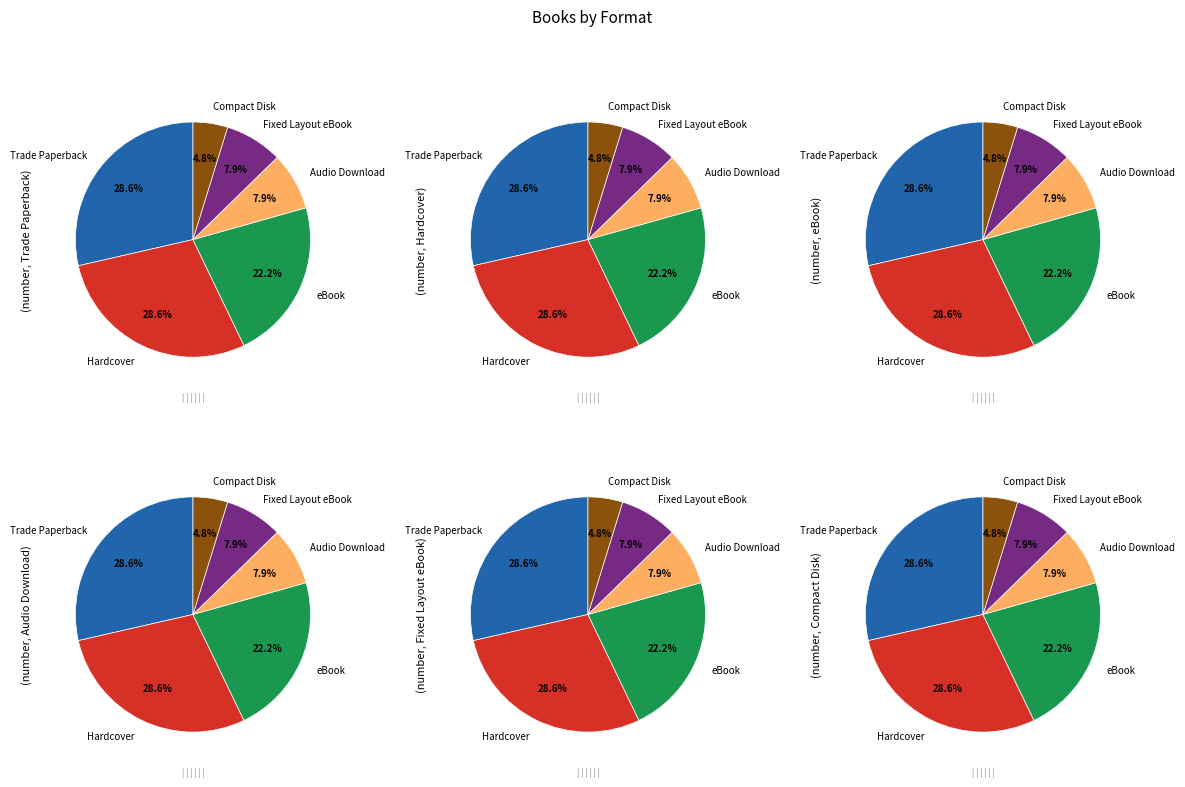

What percentage is NOT represented by eBook?

77.8%